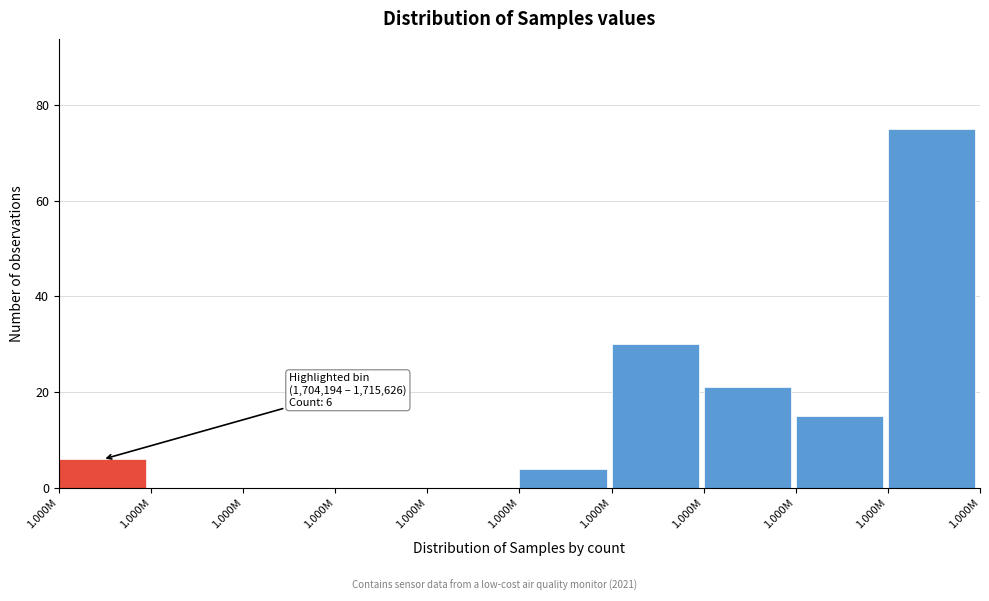

Count the number of data series in this chart.

1